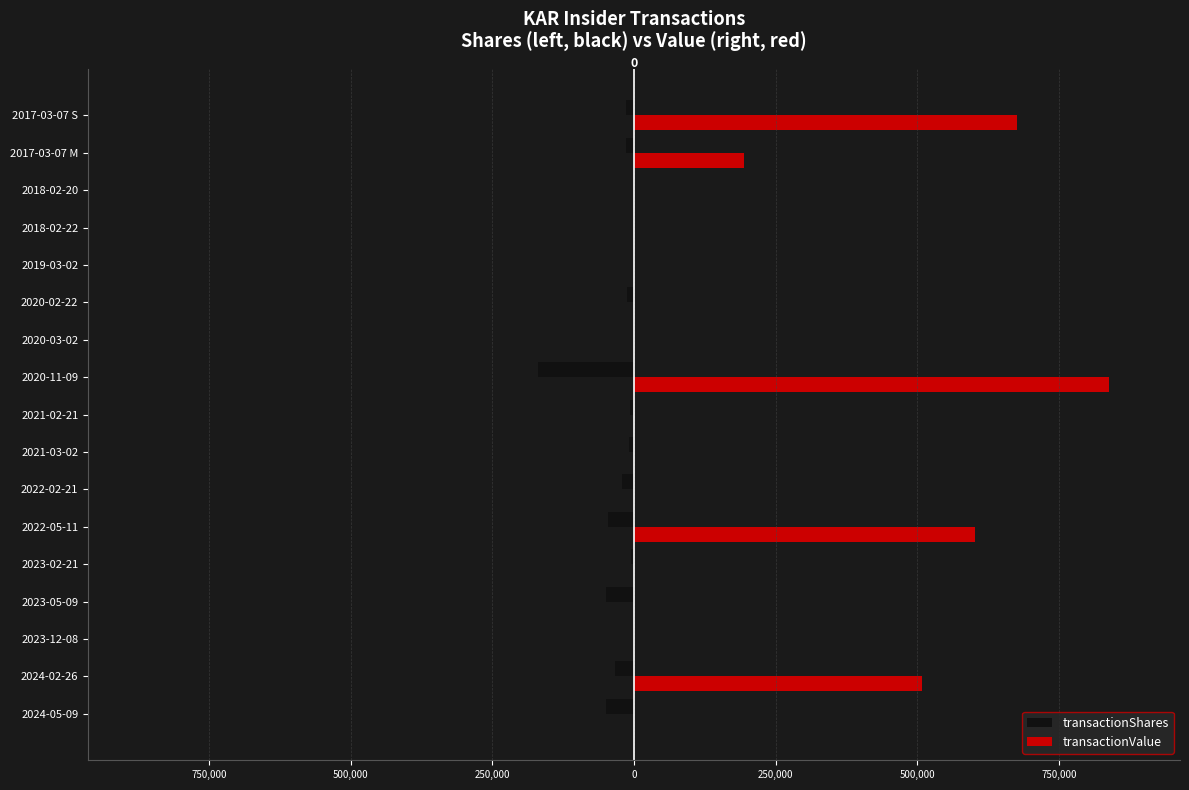

What are all the series names shown in the legend?

transactionShares, transactionValue